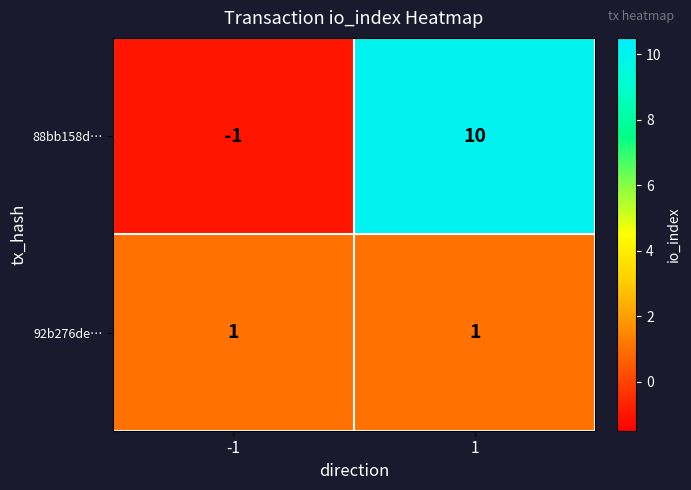

What is the total value across all series at 1?

11